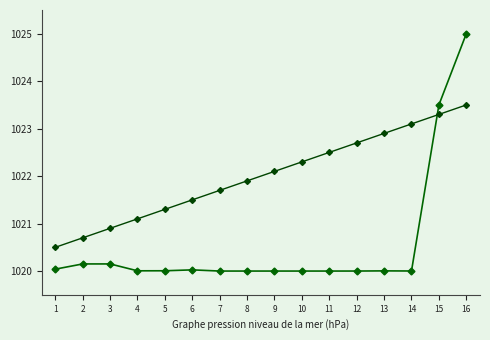

How many data points does each series have?

16